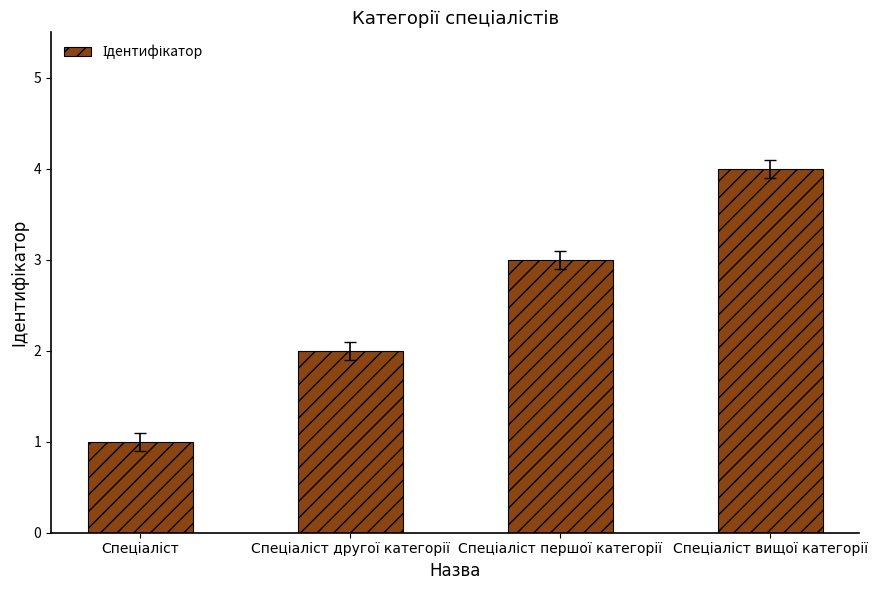

What is the value of the 1st bar from the left?

1